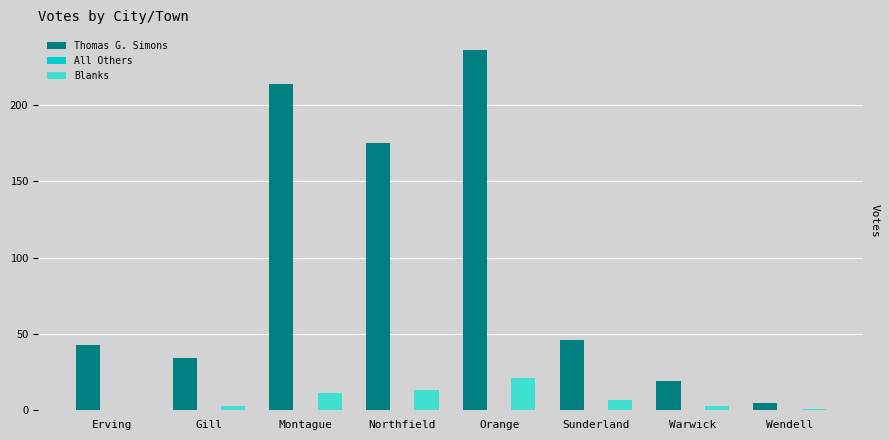

Which series has the largest total across all categories?

Thomas G. Simons